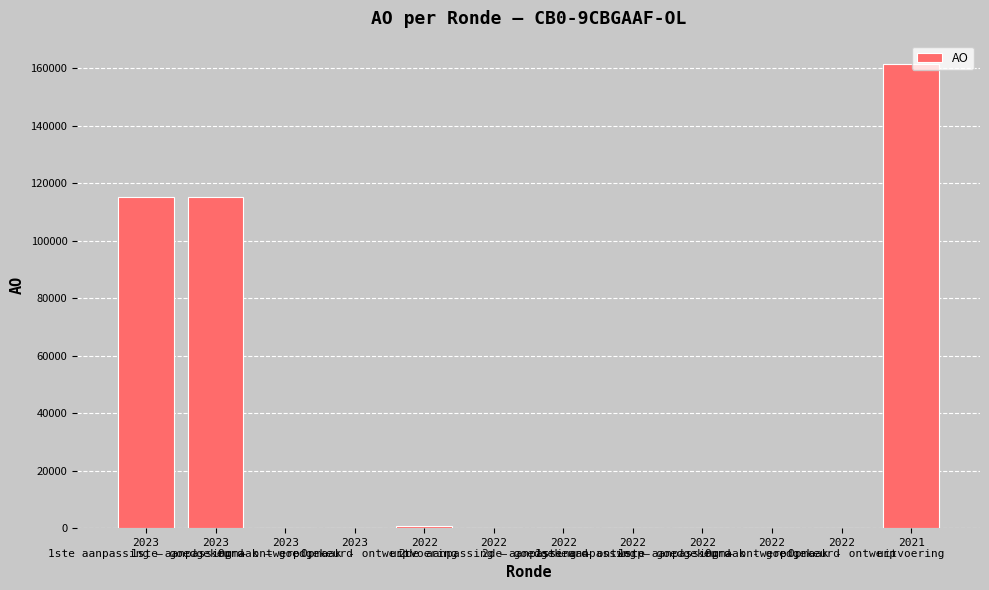

What is the greatest value displayed?

161467